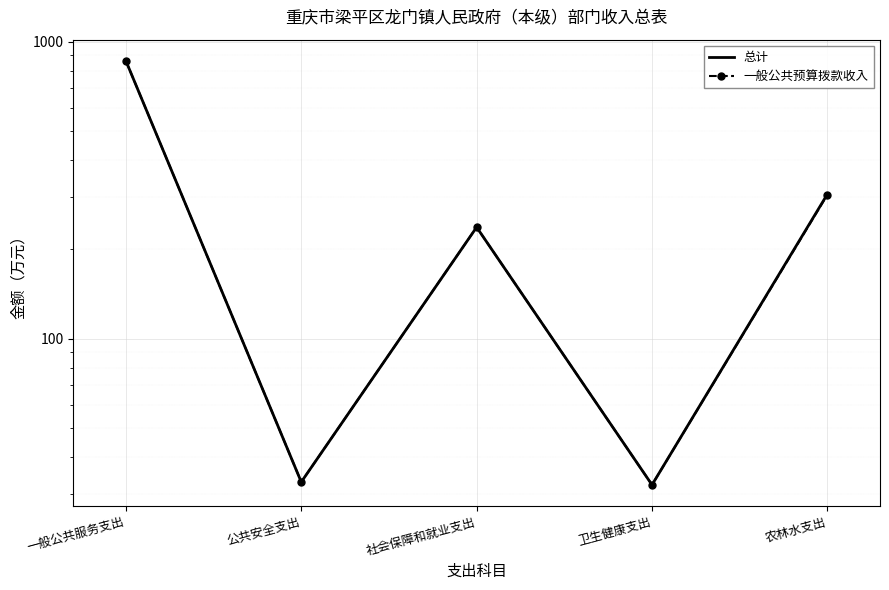

What is the value of the 总计 point at the 3rd from the left?

237.6